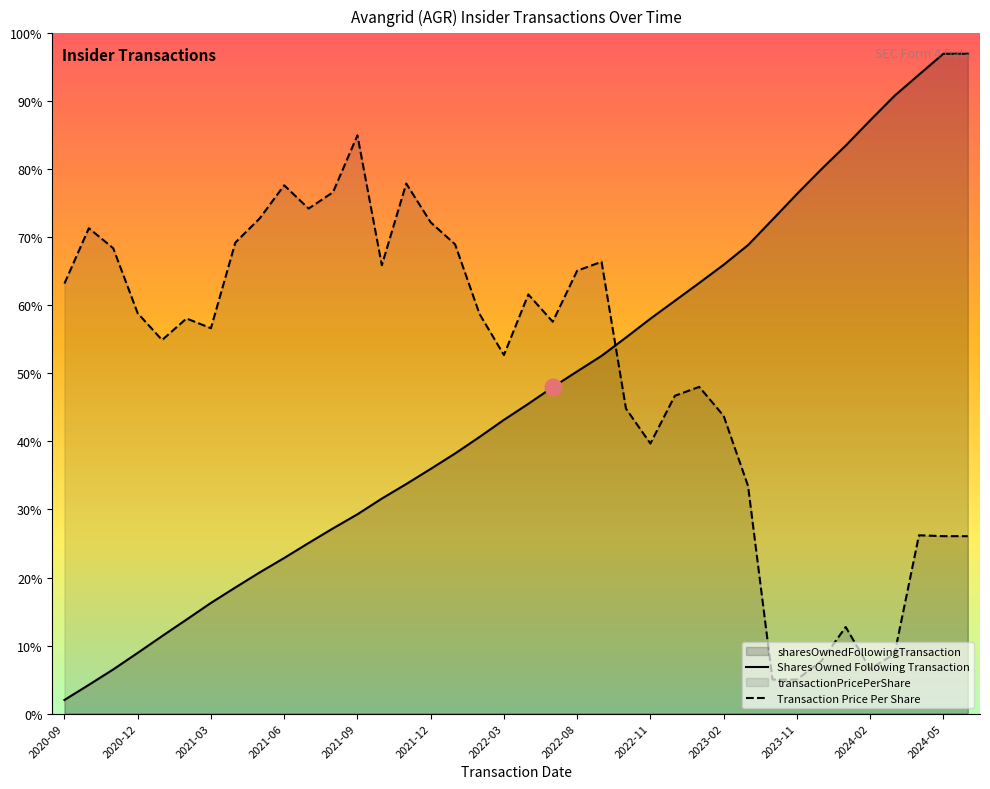

At which label is the value closest to 49?

2022-02